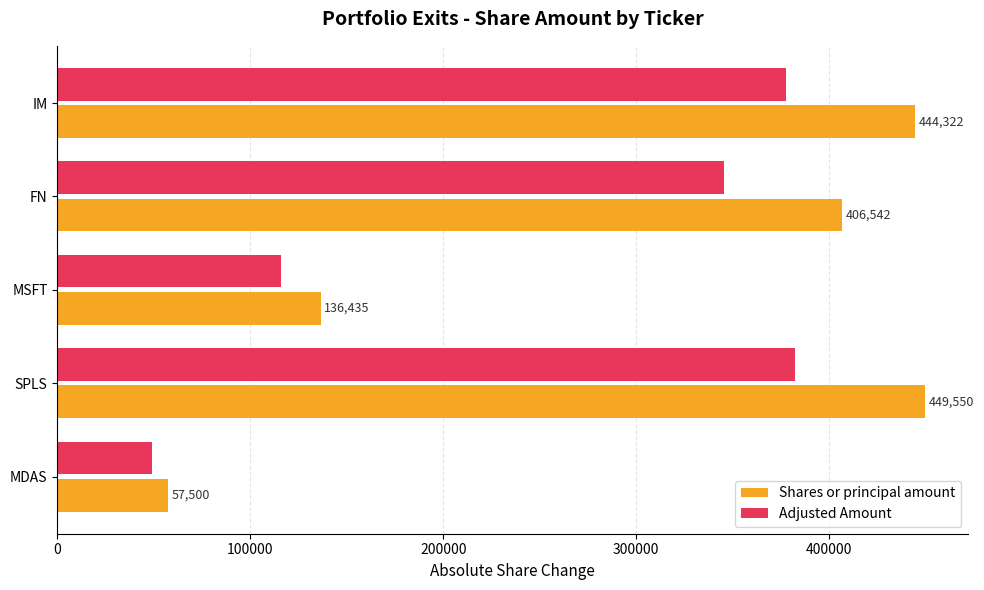

What is the difference between the maximum and minimum values in the Shares or principal amount series?

392050.0